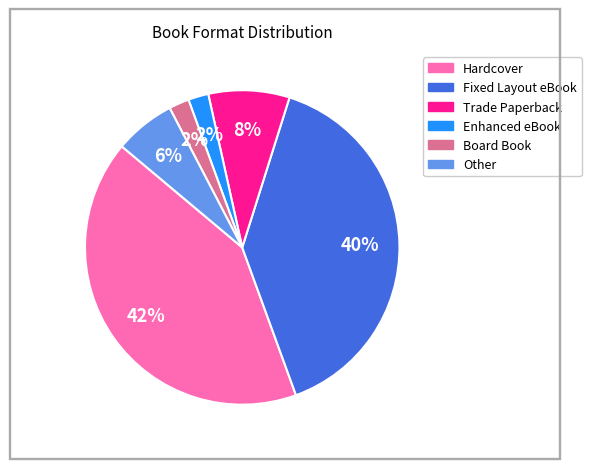

How many segments does this pie chart have?

6